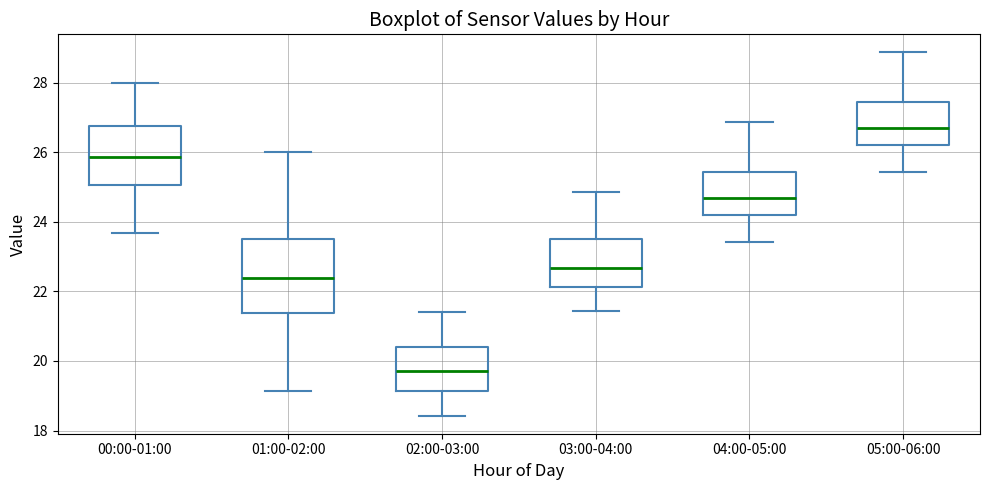

Where is the upper edge of the box for 00:00-01:00 on the y-axis? The values are not printed on the chart, so give them approximately, as read against the axis.

26.8